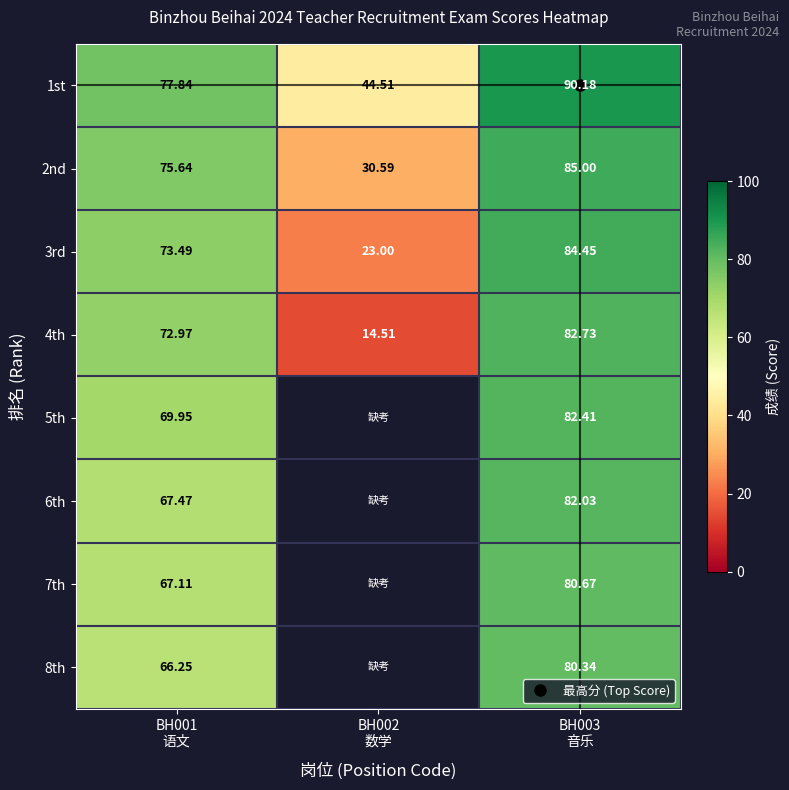

What is the difference between the maximum and minimum values in the 1st series?

45.7